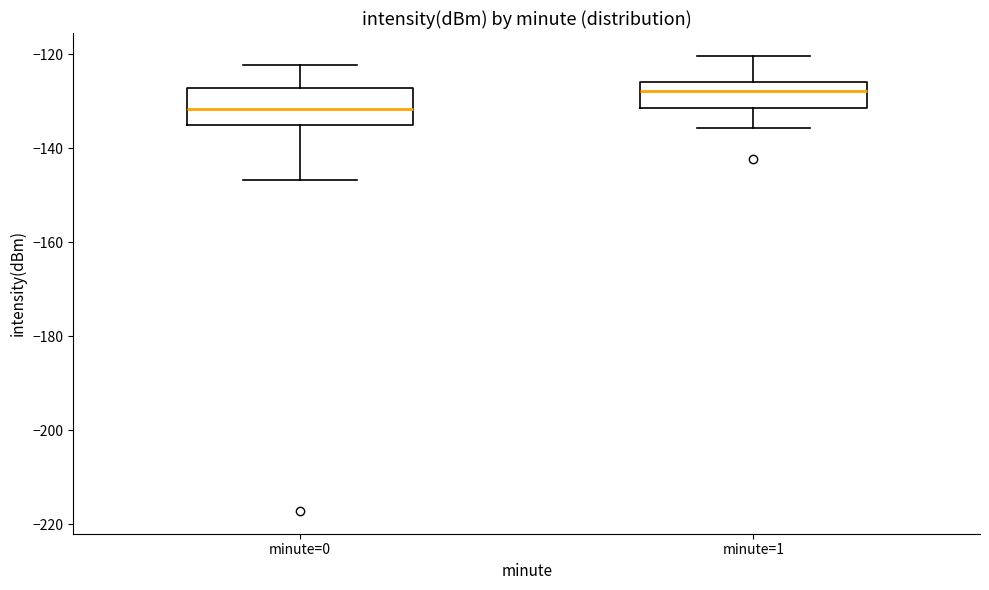

Which box's median line is the lowest?

minute=0